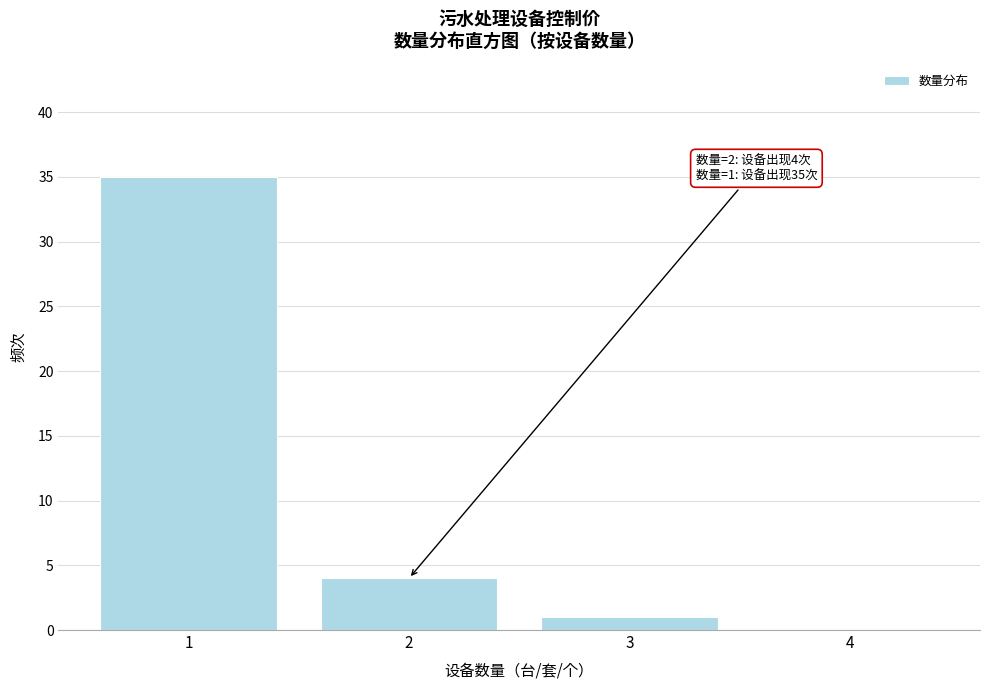

Over which range of the x-axis is the bar tallest?

0.5 to 1.5